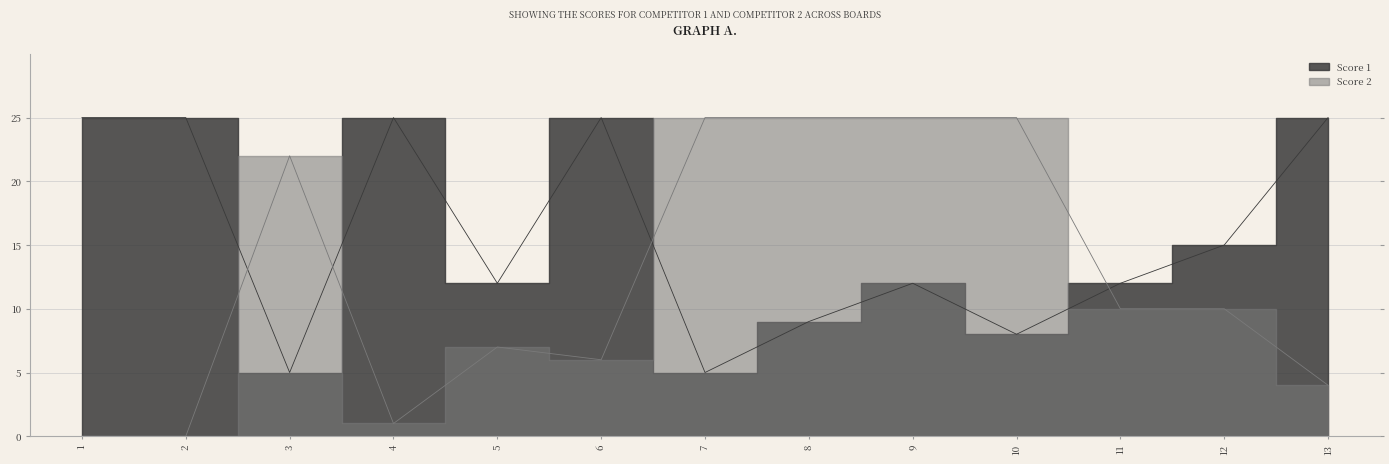

At which category does the chart reach its peak across all series?

1